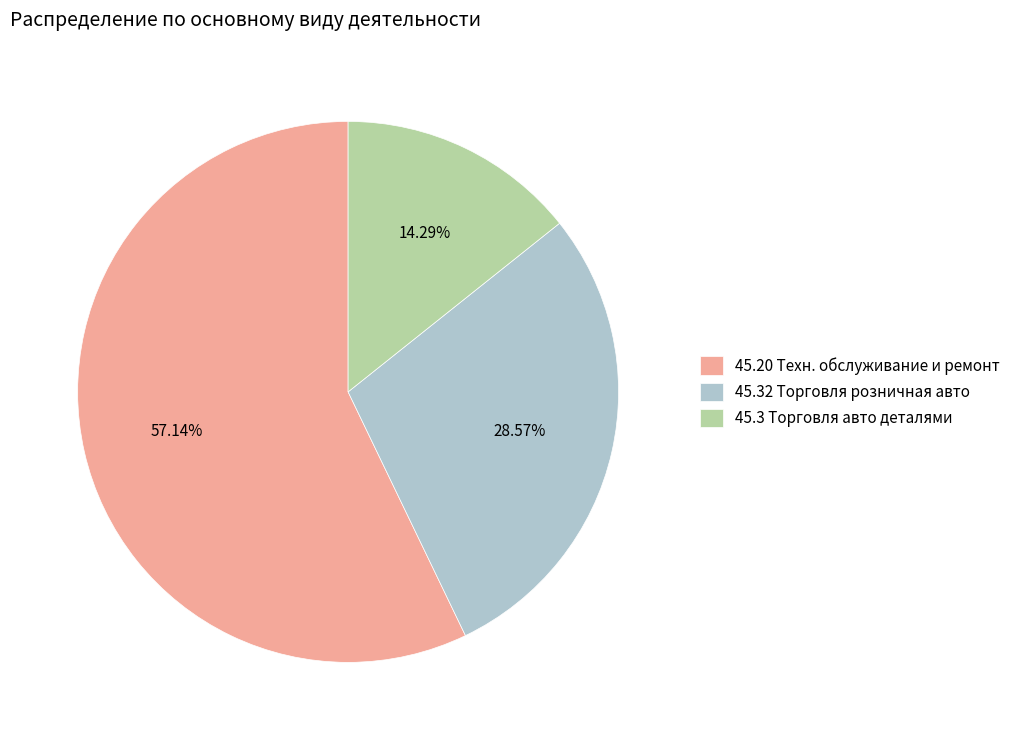

Is the sum of 45.20 Техн. обслуживание и ремонт and 45.3 Торговля авто деталями greater than half?

Yes